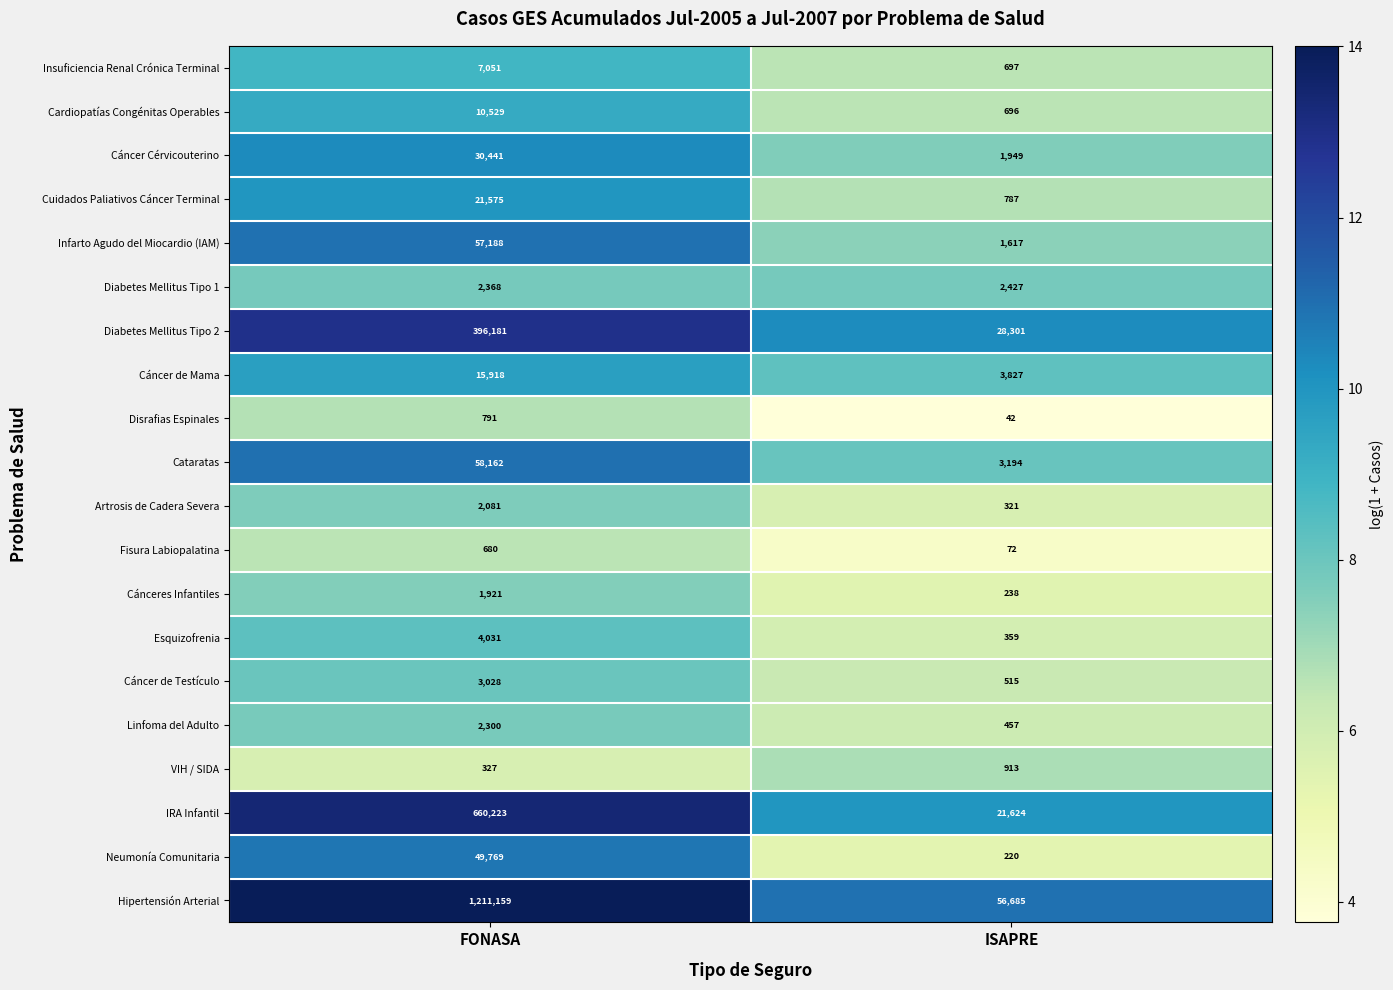

What is the spread (max minus min) of values at ISAPRE?

56643